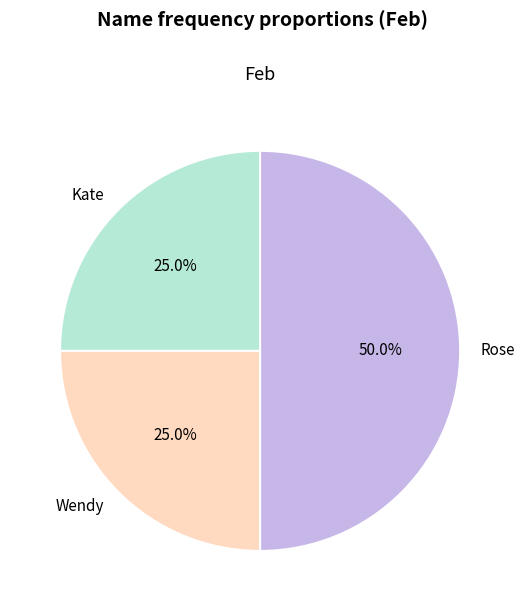

Count the number of slices in the pie.

3